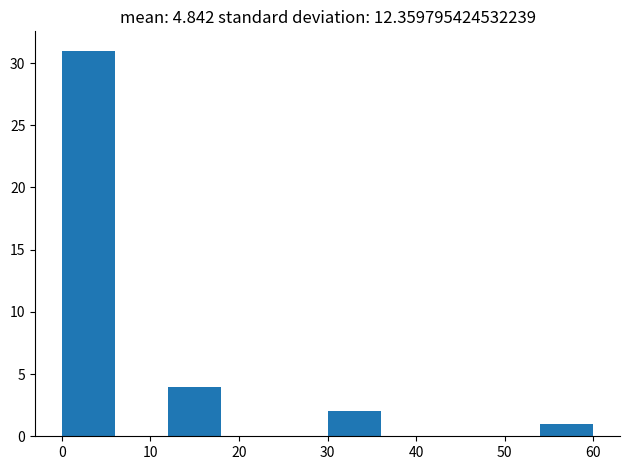

Which range on the x-axis has the tallest bar?

0 to 6